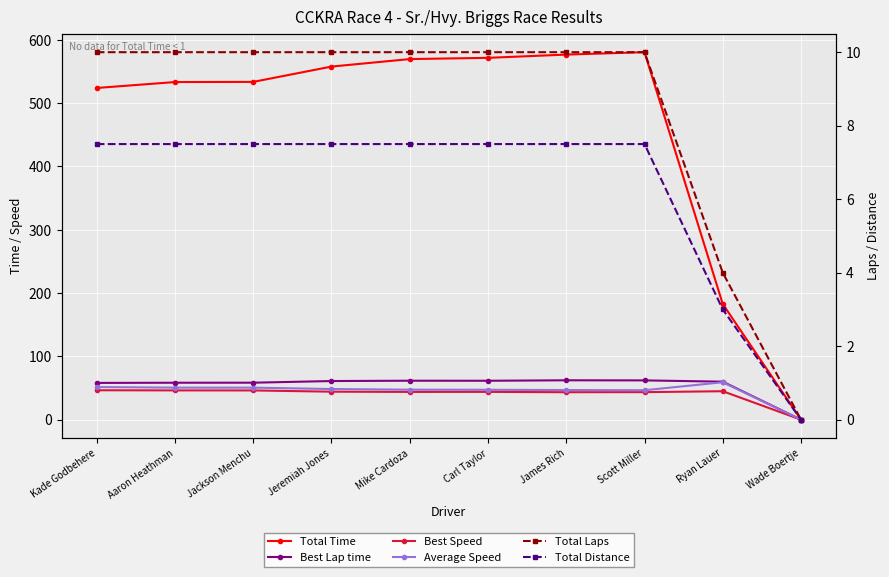

Reading left to right, list all the values displayed in this chart.

Total Time: 523.9	533.3	533.5	557.7	569.5	571.5	576.6	580.4	182.6	0.0
Best Lap time: 58.1	58.4	58.4	61.0	61.6	61.5	62.2	62.1	60.0	0.0
Best Speed: 46.5	46.3	46.2	44.2	43.9	43.9	43.4	43.5	45.0	0.0
Average Speed: 51.5	50.6	50.6	48.4	47.4	47.2	46.8	46.5	59.1	0.0
Total Laps: 10.0	10.0	10.0	10.0	10.0	10.0	10.0	10.0	4.0	0.0
Total Distance: 7.5	7.5	7.5	7.5	7.5	7.5	7.5	7.5	3.0	0.0